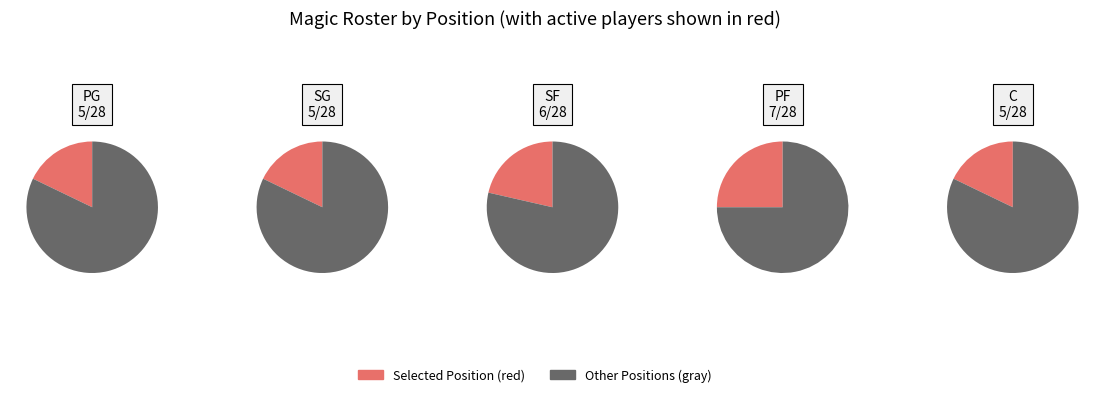

What portion of the pie excludes C?

82.1%